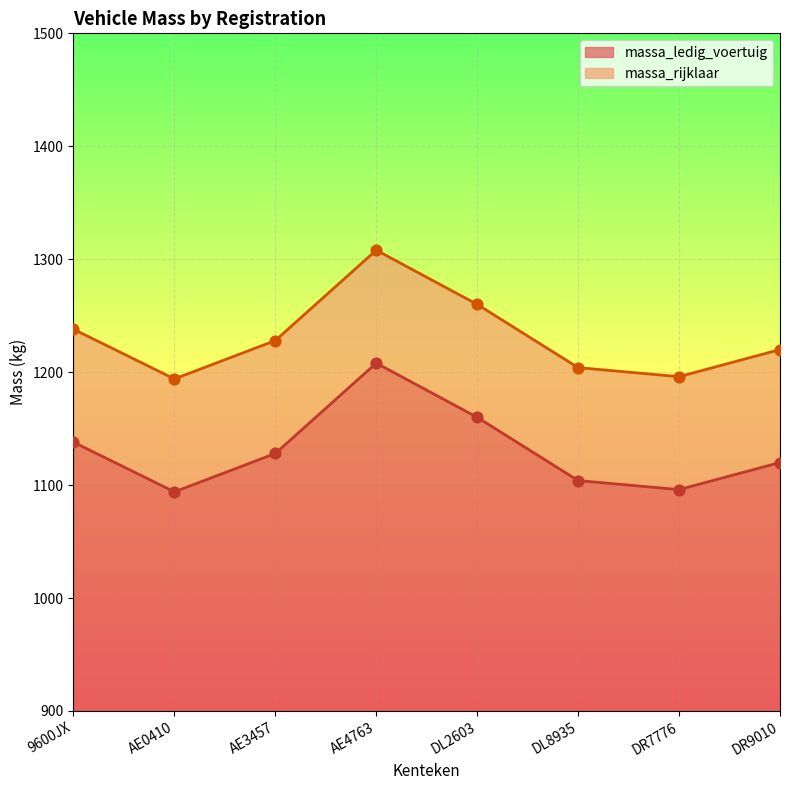

Is the value of massa_rijklaar at 9600JX greater than the value of massa_ledig_voertuig at DR9010?

Yes